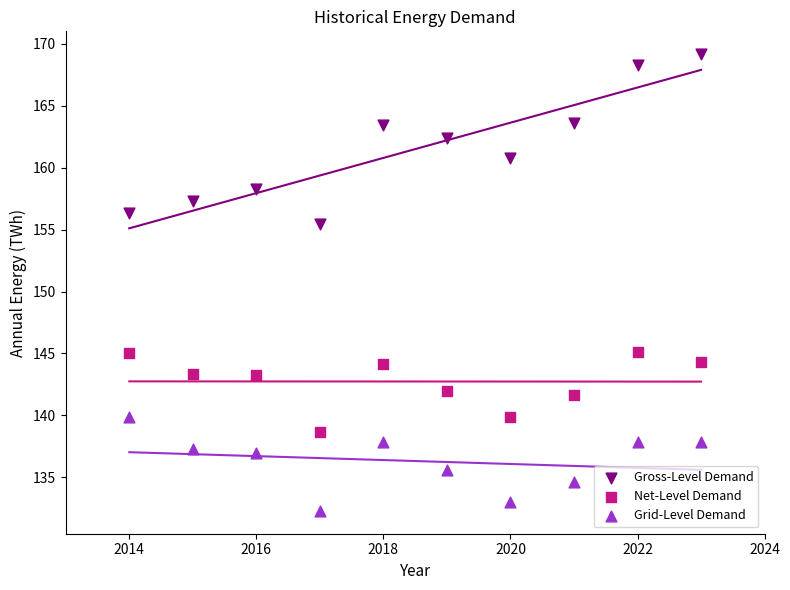

In the Gross-Level Demand series, what Y value is closest to 162?

162.4